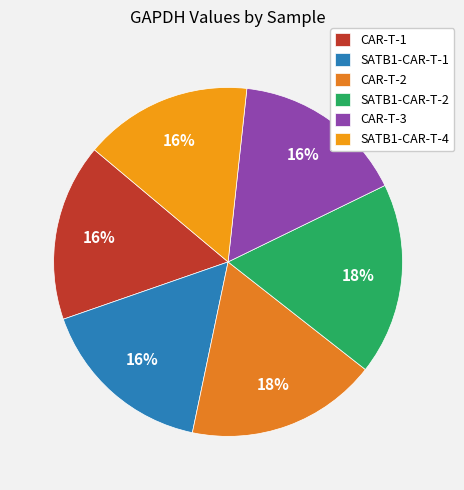

To the nearest percent, what is the combined percentage of CAR-T-3 and SATB1-CAR-T-1?

32%